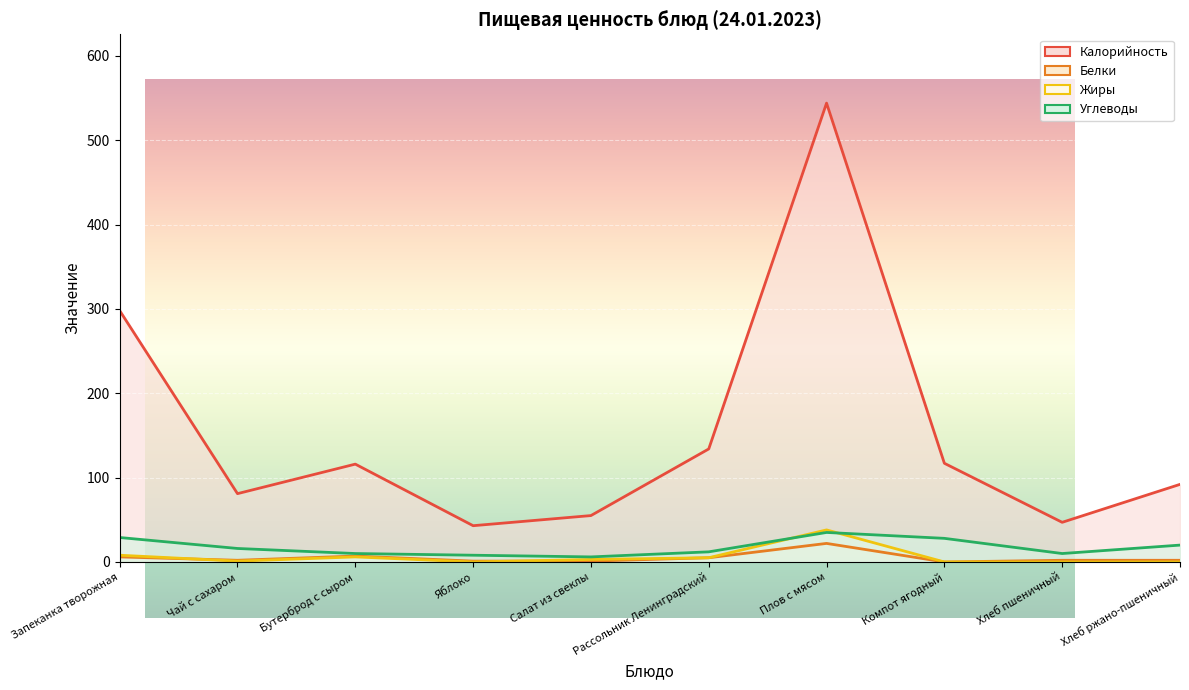

Which category has the lowest value across all series?

Компот ягодный